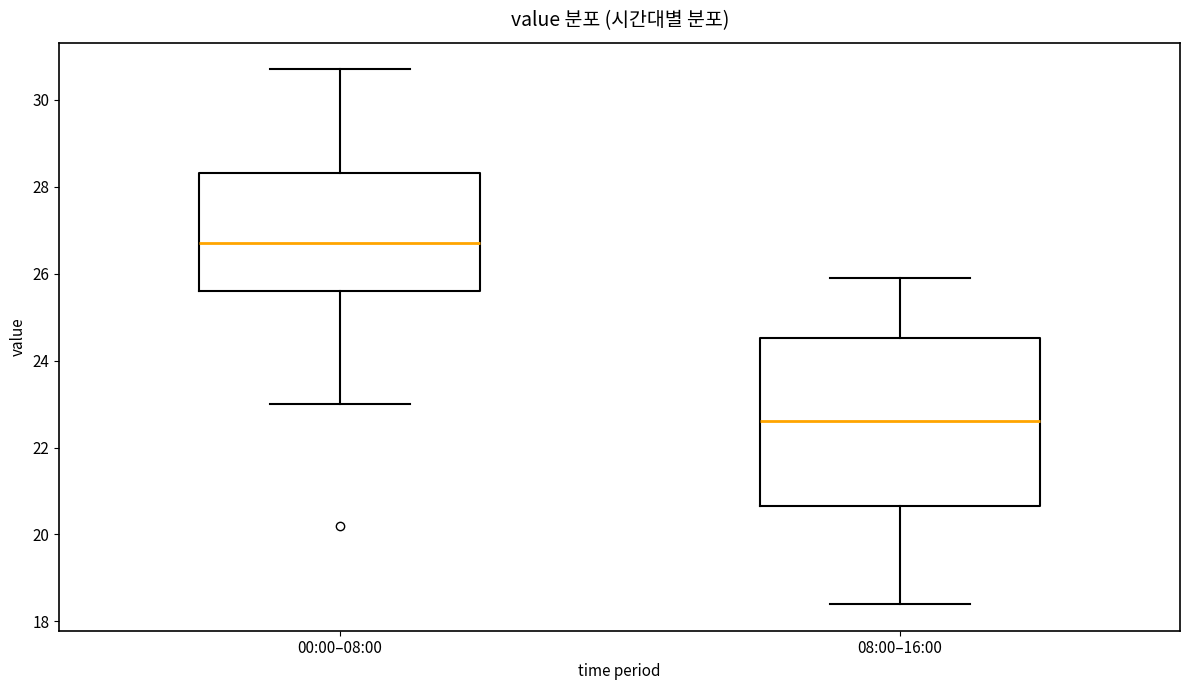

Where does the median line of the box for 08:00–16:00 sit on the y-axis? The values are not printed on the chart, so give them approximately, as read against the axis.

22.6